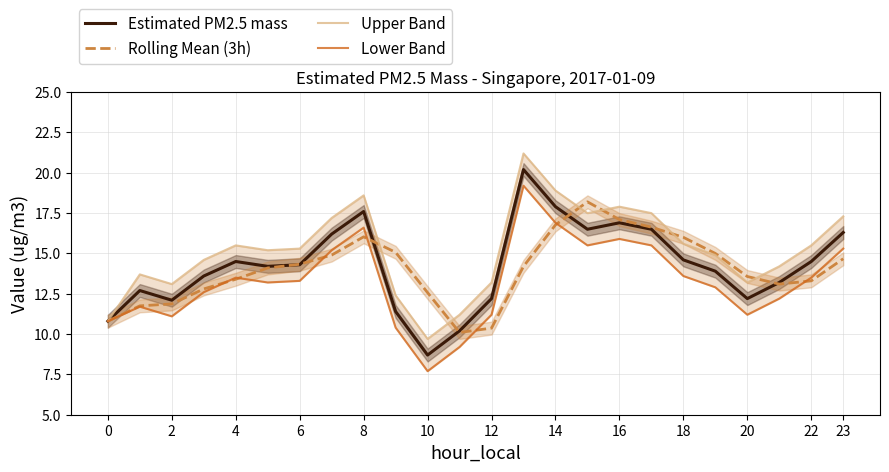

Does the chart have visible grid lines?

Yes